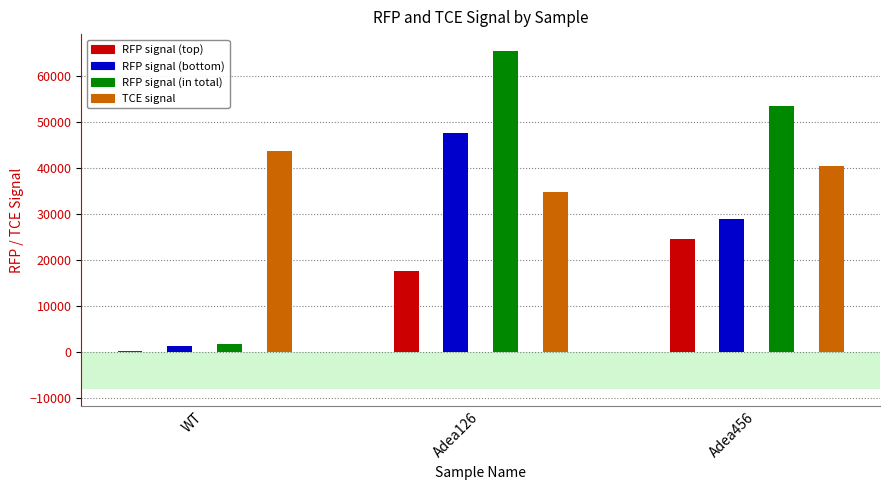

At which label is RFP signal (top) closest to 12447?

Adea126